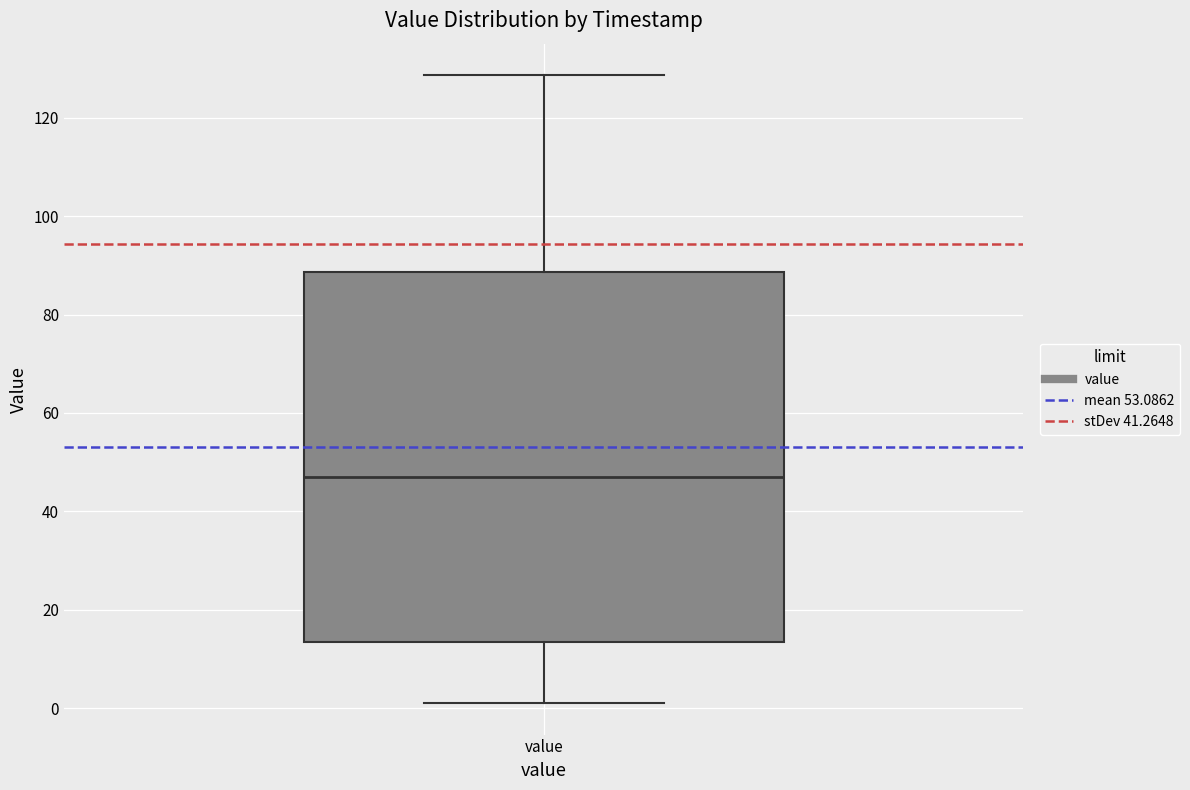

Transcribe this box plot: give where the median line is, the range the box spans, and where the two whiskers end, as read against the y-axis. The values are not printed on the chart, so give them approximately, as read against the axis.

median 48, box 14 to 88, whiskers 2 to 128